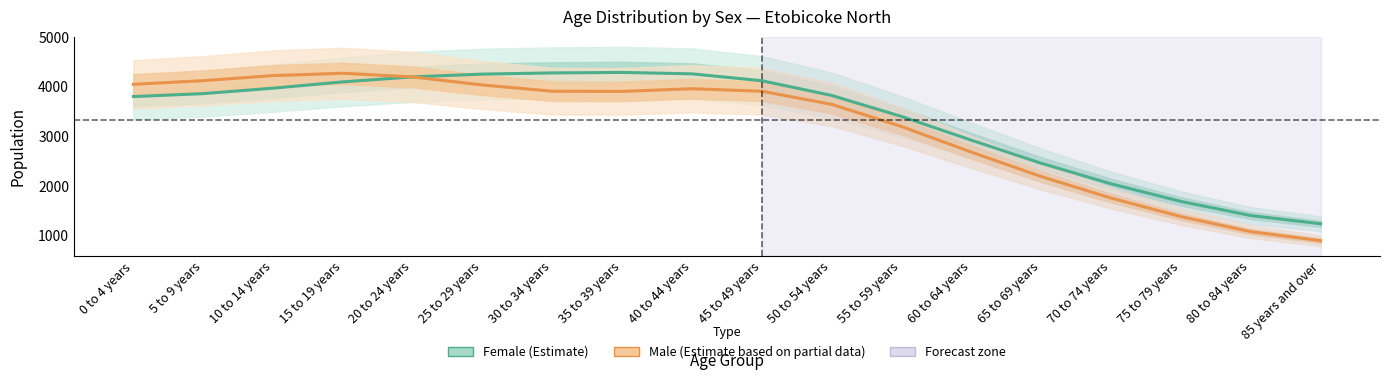

True or false: Male and Female intersect in this chart.

True